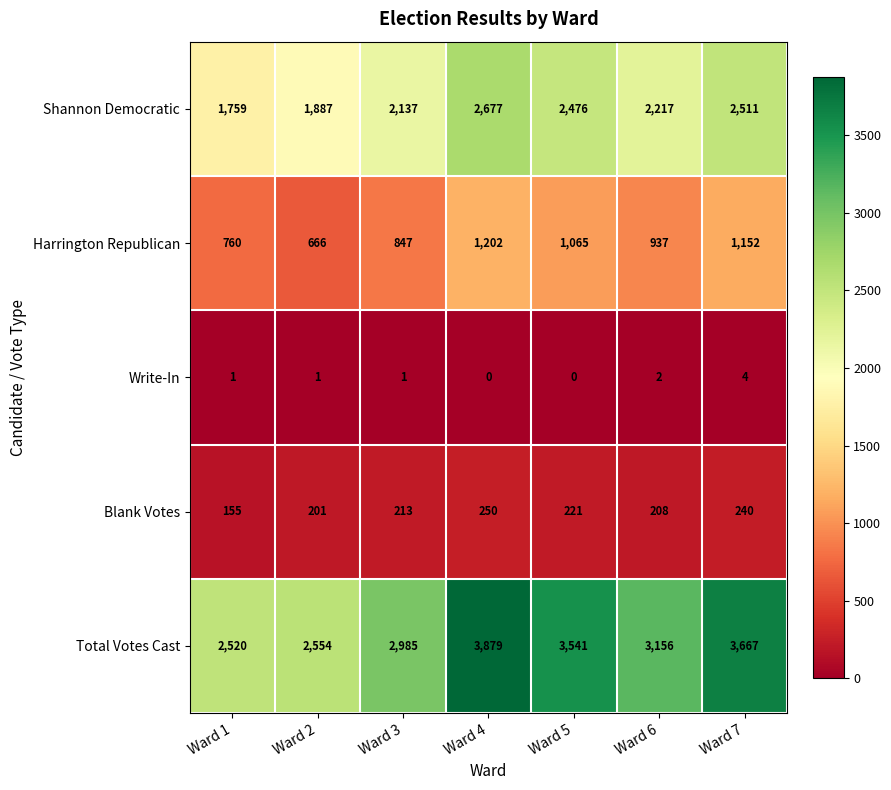

Rank the series at Ward 5 from highest to lowest value.

Total Votes Cast, Shannon Democratic, Harrington Republican, Blank Votes, Write-In